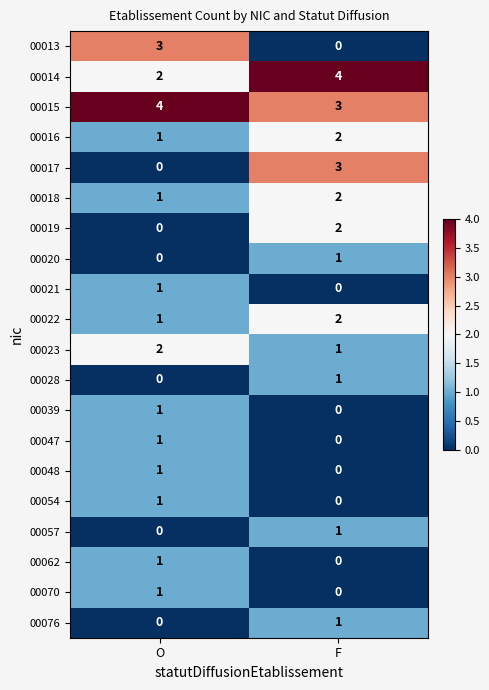

Is the value of 00062 at F greater than the value of 00016 at F?

No